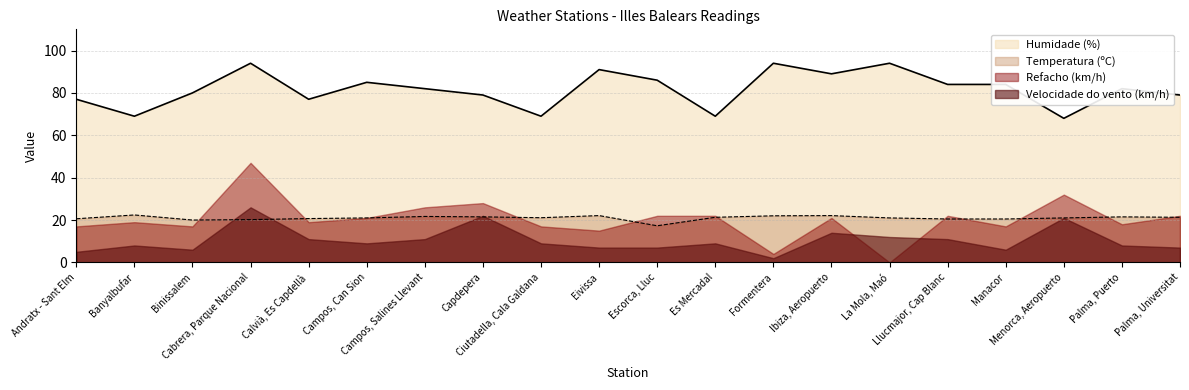

Rank the series at Calvià, Es Capdellà from highest to lowest value.

Humidade (%), Temperatura (ºC), Refacho (km/h), Velocidade do vento (km/h)